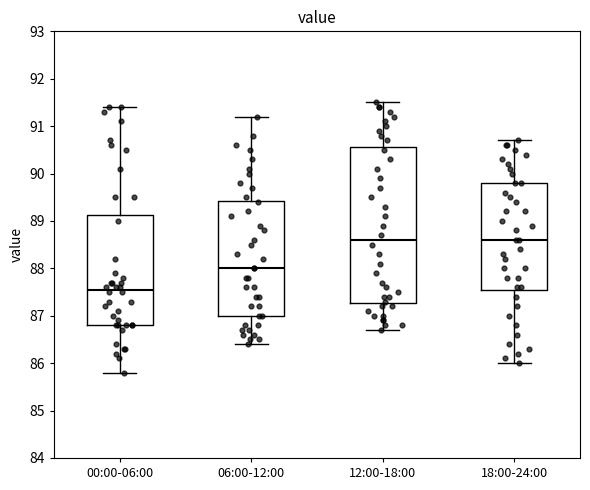

Where is the lower edge of the box for 18:00-24:00 on the y-axis? The values are not printed on the chart, so give them approximately, as read against the axis.

87.6